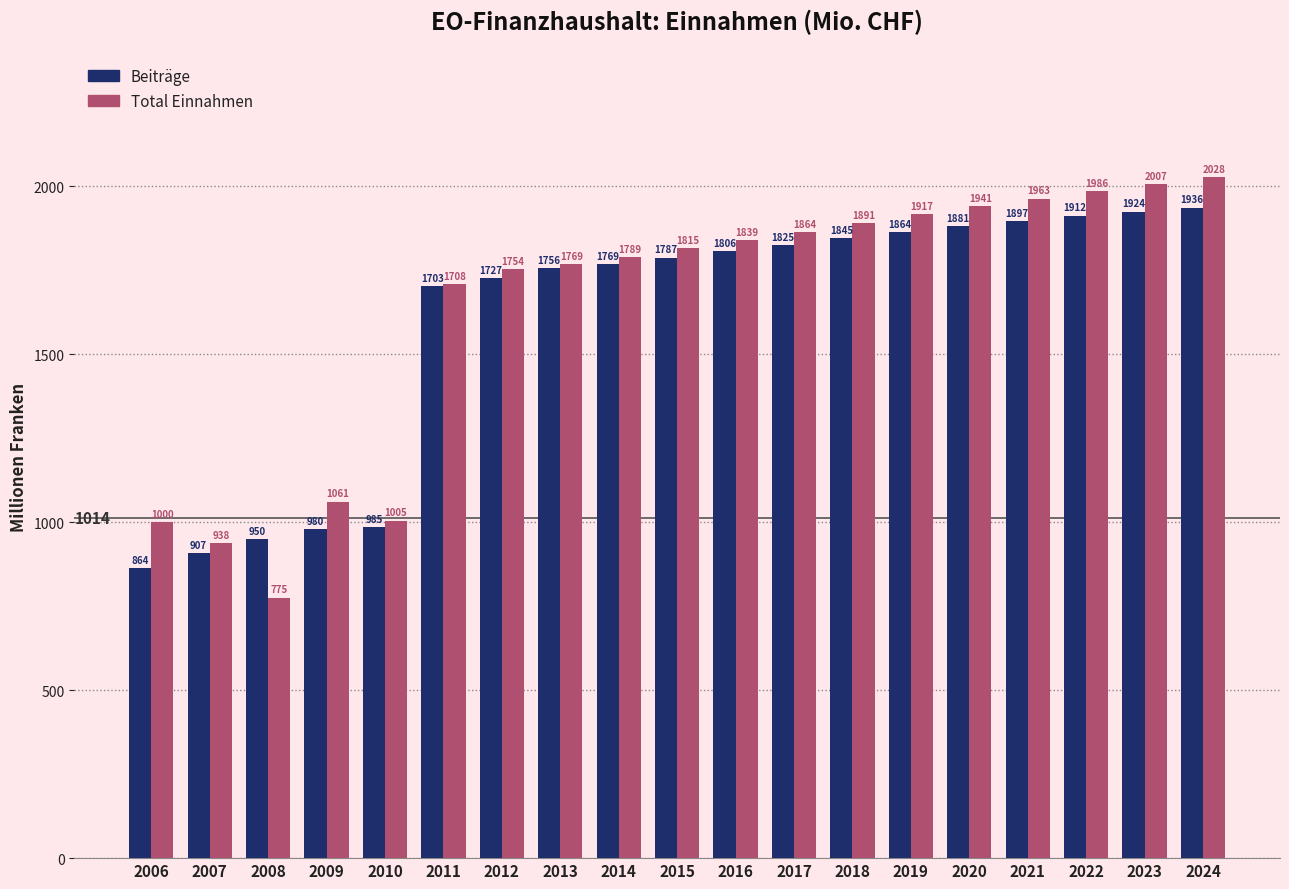

What are all the series names shown in the legend?

Beiträge, Total Einnahmen